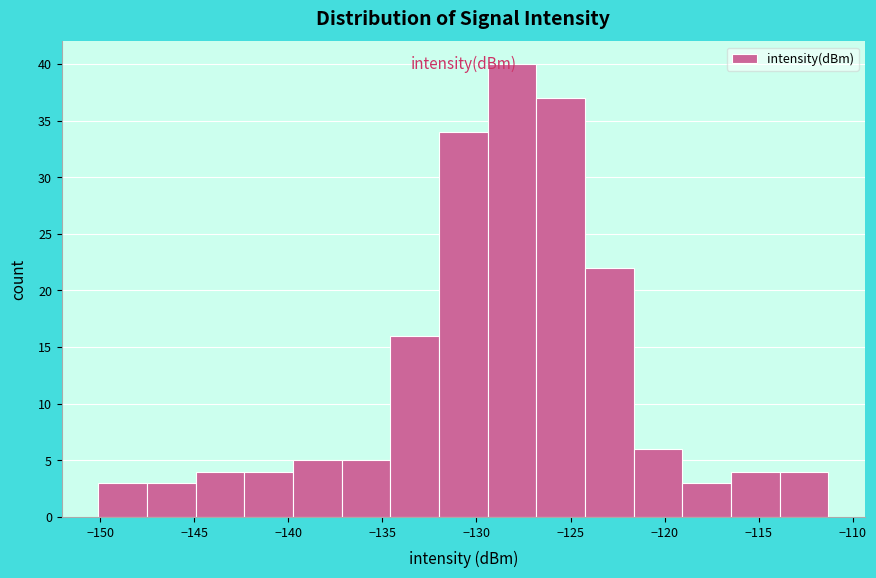

Which range on the x-axis has the tallest bar?

-129.5 to -127.0